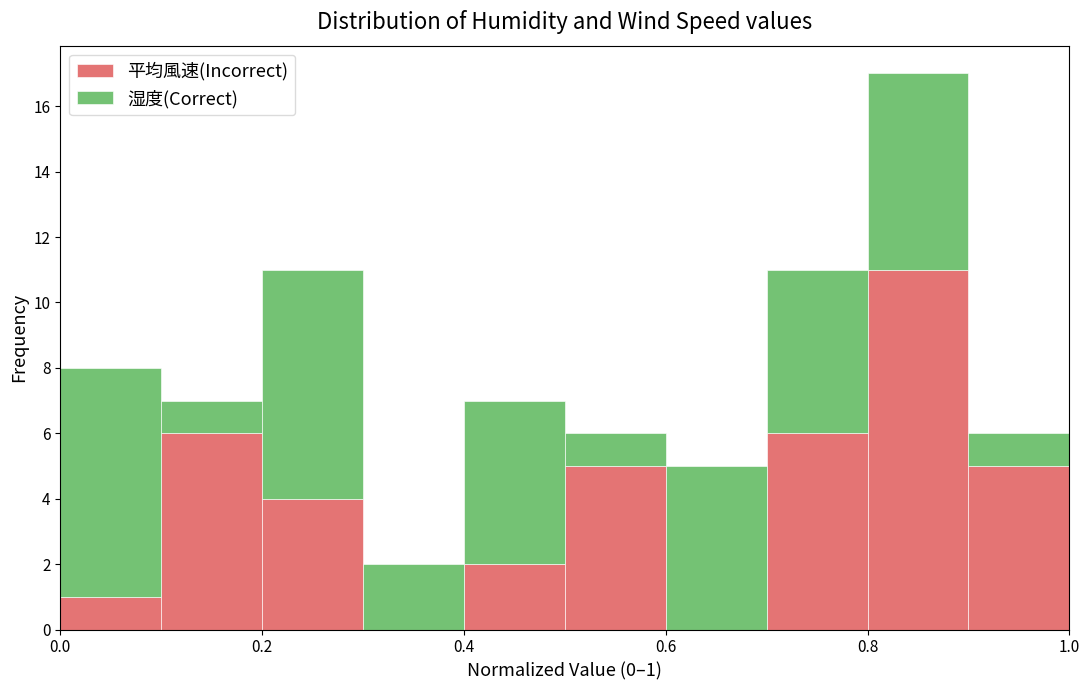

Which range on the x-axis has the tallest stacked bar (by total height)?

0.8 to 0.9